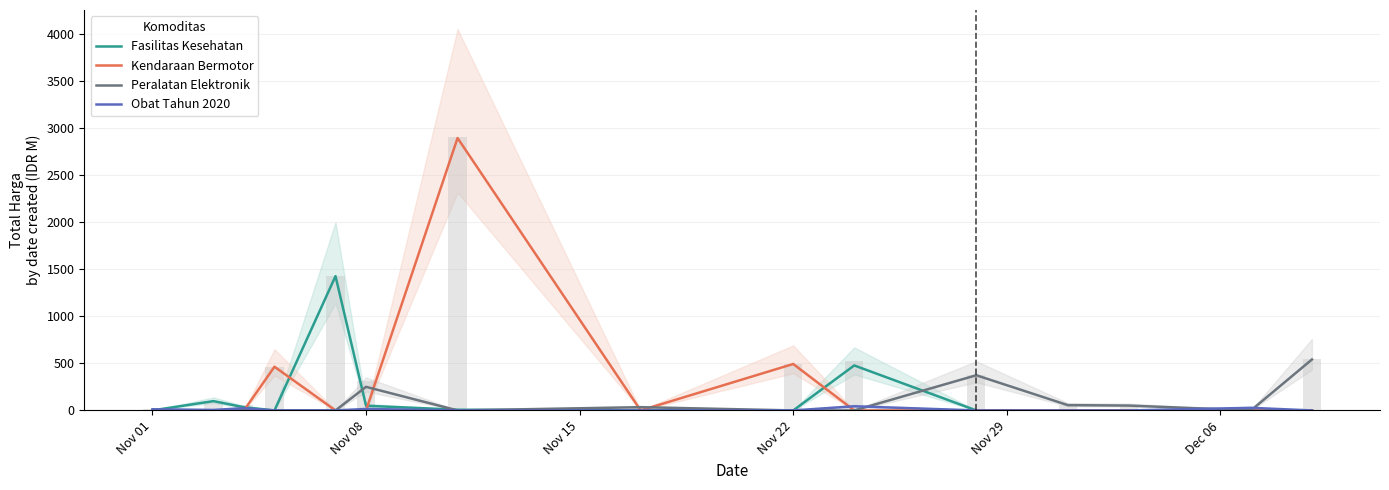

Reading left to right, list all the values displayed in this chart.

Fasilitas Kesehatan: 0.3	98.8	34.0	0.0	1425.9	49.7	7.4	0.0	0.0	477.6	0.0	0.0	0.0	0.0	0.0
Kendaraan Bermotor: 0.0	0.0	0.0	464.0	0.0	0.0	2892.1	0.0	493.0	0.0	0.0	0.0	0.0	0.0	0.0
Peralatan Elektronik: 0.0	0.0	0.0	0.0	0.0	250.3	0.0	34.3	0.0	0.0	373.4	56.2	51.6	0.0	541.1
Obat Tahun 2020: 12.5	5.1	23.7	0.0	0.0	15.5	0.0	0.0	0.0	43.9	0.0	0.0	0.0	27.4	0.0